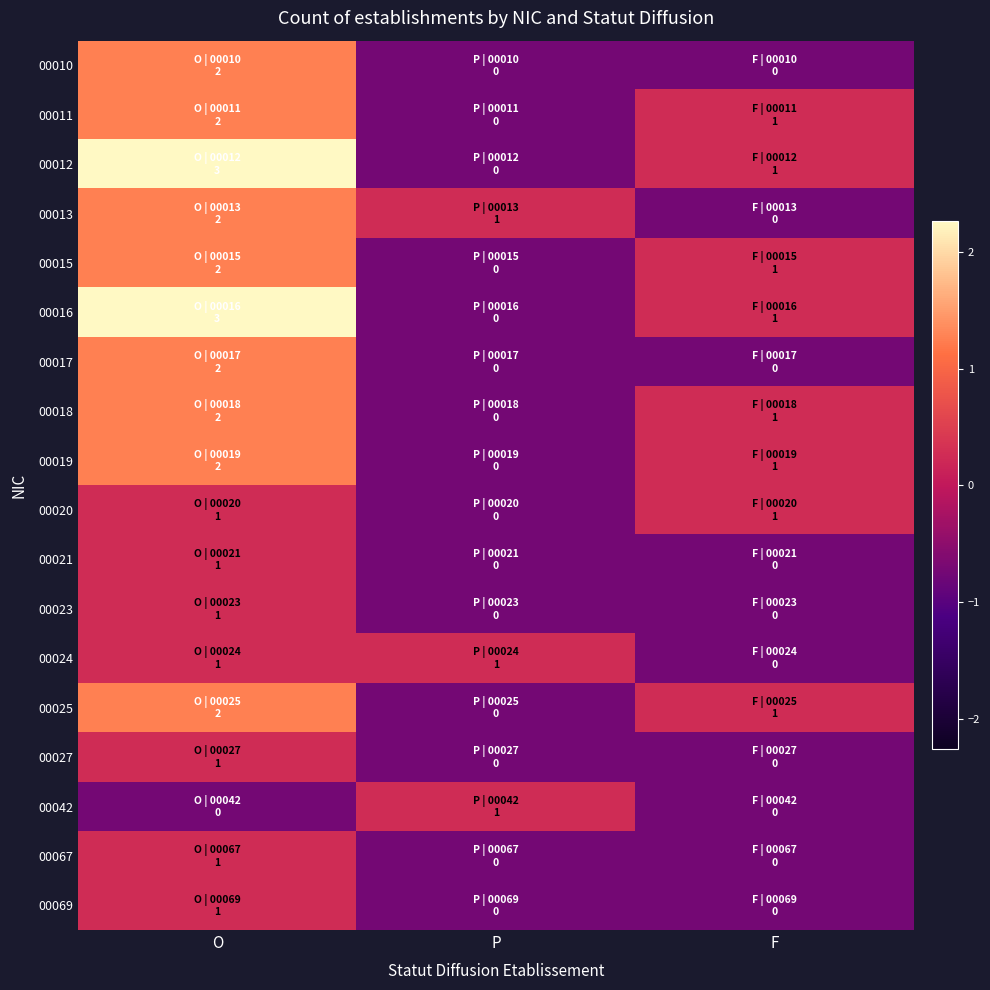

What is the difference between the highest and lowest values at P?

1.0